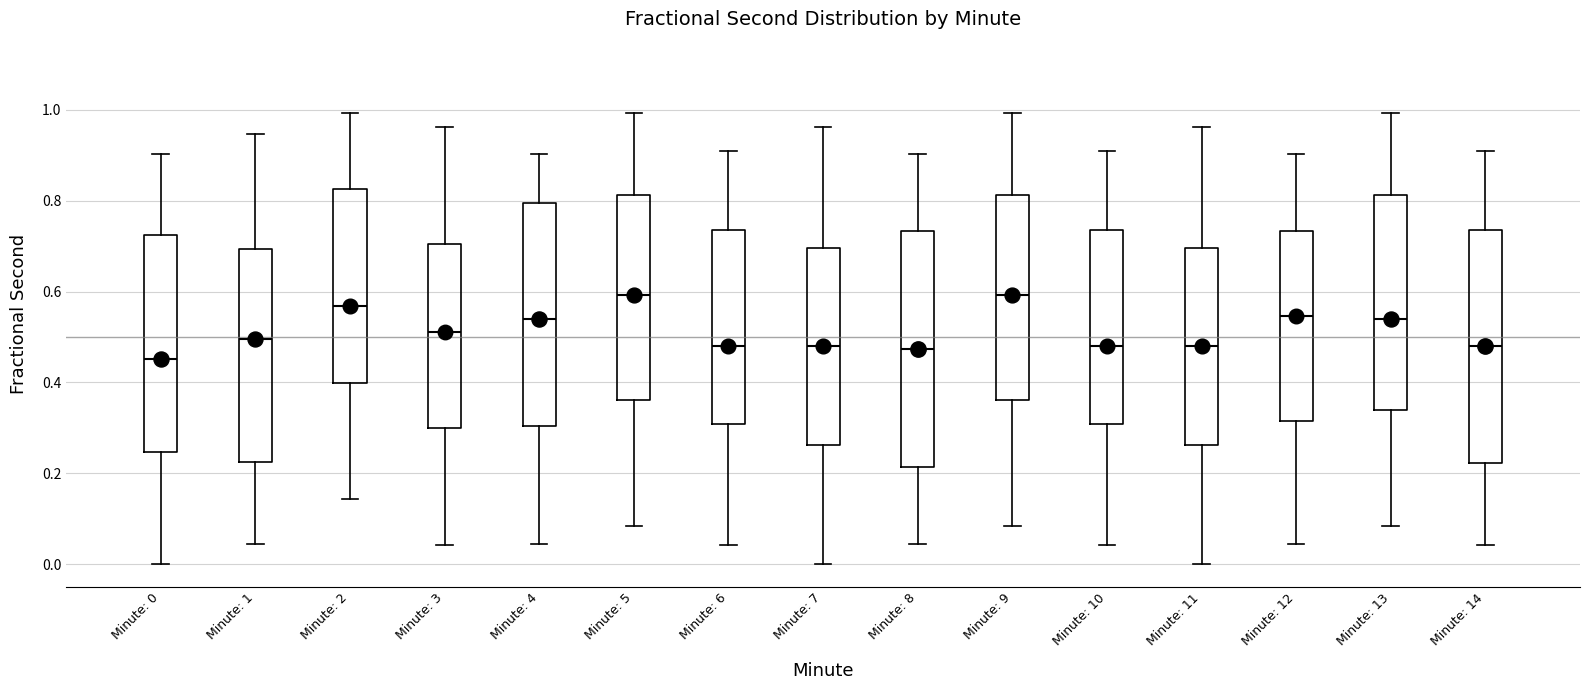

Reading left to right, read every box against the y-axis: the position of its median line, the range the box covers, and the ends of its whiskers. The values are not printed on the chart, so give them approximately, as read against the axis.

Minute: 0: median 0.46, box 0.24 to 0.72, whiskers 0.00 to 0.90
Minute: 1: median 0.50, box 0.22 to 0.70, whiskers 0.04 to 0.94
Minute: 2: median 0.56, box 0.40 to 0.82, whiskers 0.14 to 1.00
Minute: 3: median 0.52, box 0.30 to 0.70, whiskers 0.04 to 0.96
Minute: 4: median 0.54, box 0.30 to 0.80, whiskers 0.04 to 0.90
Minute: 5: median 0.60, box 0.36 to 0.82, whiskers 0.08 to 1.00
Minute: 6: median 0.48, box 0.30 to 0.74, whiskers 0.04 to 0.90
Minute: 7: median 0.48, box 0.26 to 0.70, whiskers 0.00 to 0.96
Minute: 8: median 0.48, box 0.22 to 0.74, whiskers 0.04 to 0.90
Minute: 9: median 0.60, box 0.36 to 0.82, whiskers 0.08 to 1.00
Minute: 10: median 0.48, box 0.30 to 0.74, whiskers 0.04 to 0.90
Minute: 11: median 0.48, box 0.26 to 0.70, whiskers 0.00 to 0.96
Minute: 12: median 0.54, box 0.32 to 0.74, whiskers 0.04 to 0.90
Minute: 13: median 0.54, box 0.34 to 0.82, whiskers 0.08 to 1.00
Minute: 14: median 0.48, box 0.22 to 0.74, whiskers 0.04 to 0.90